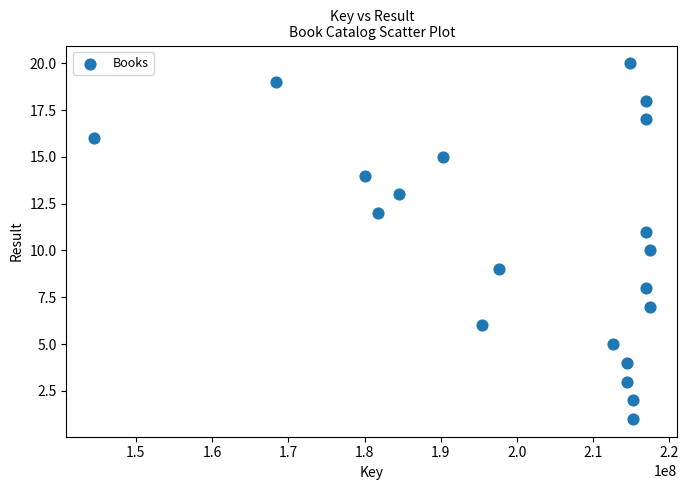

What is the range of X values (max minus min)?

72862183